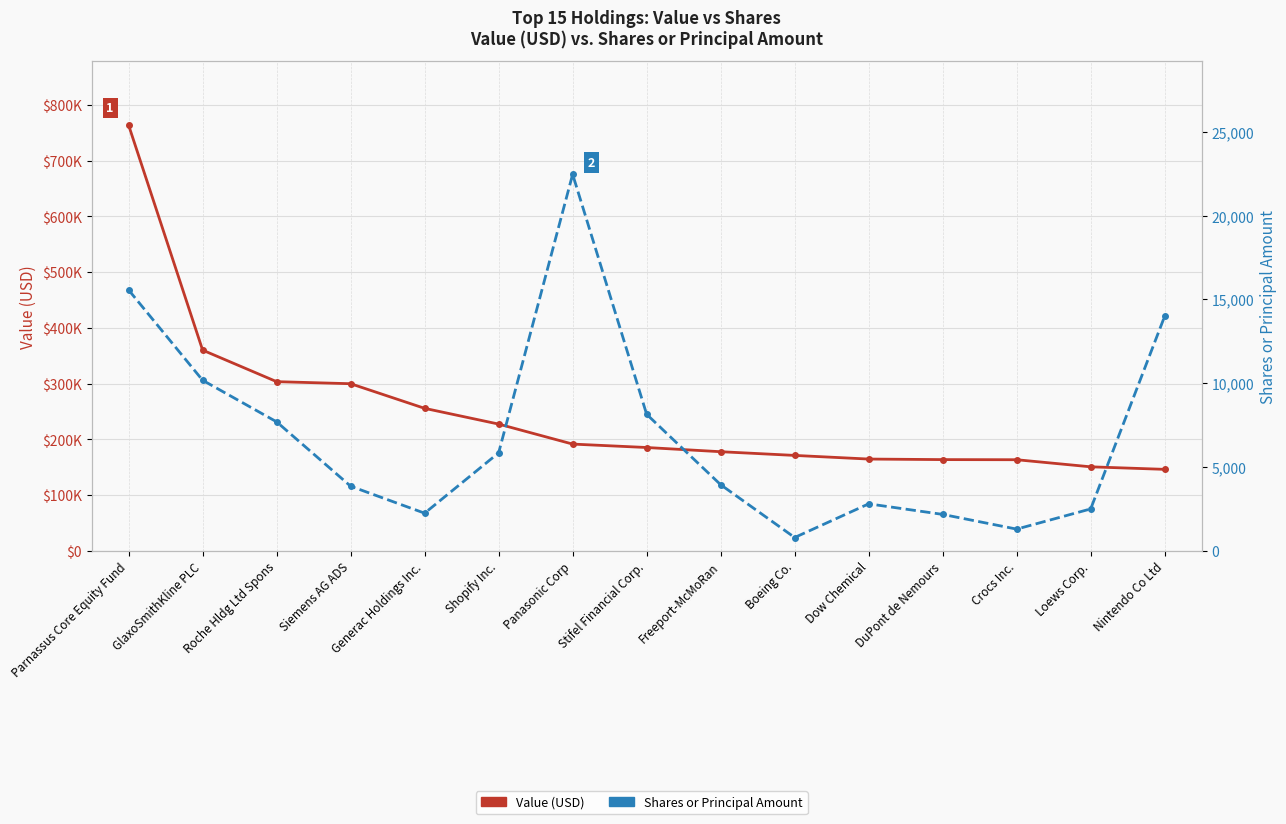

Reading left to right, extract all data points from this chart.

Value (USD): 763677	360168	303611	299922	255735	227507	191633	185494	177948	171304	164773	163786	163566	150851	146300
Shares / Principal Amount: 15566	10180	7700	3860	2250	5850	22466	8150	3950	800	2808	2178	1300	2505	14000